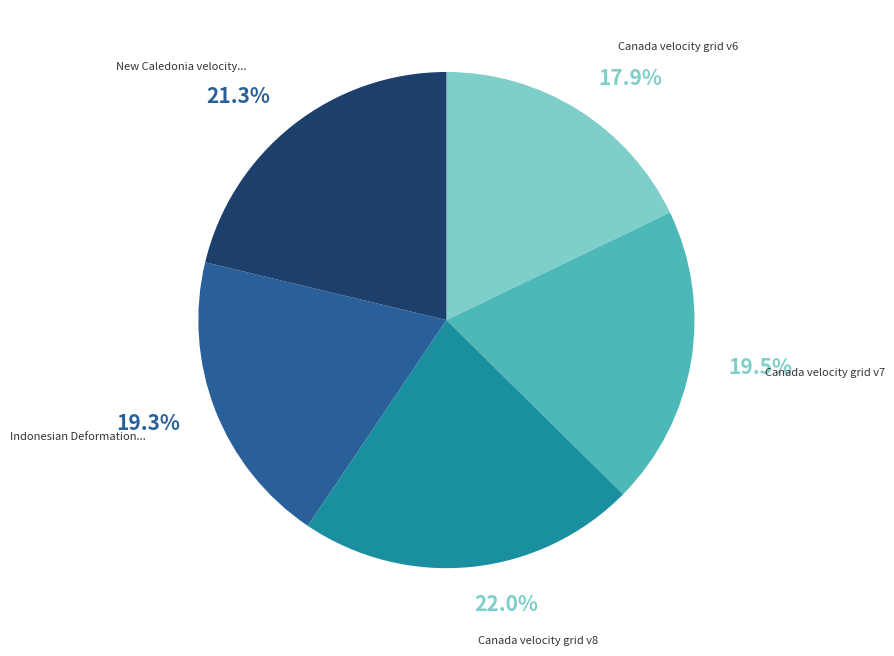

Does any single category account for the majority?

No